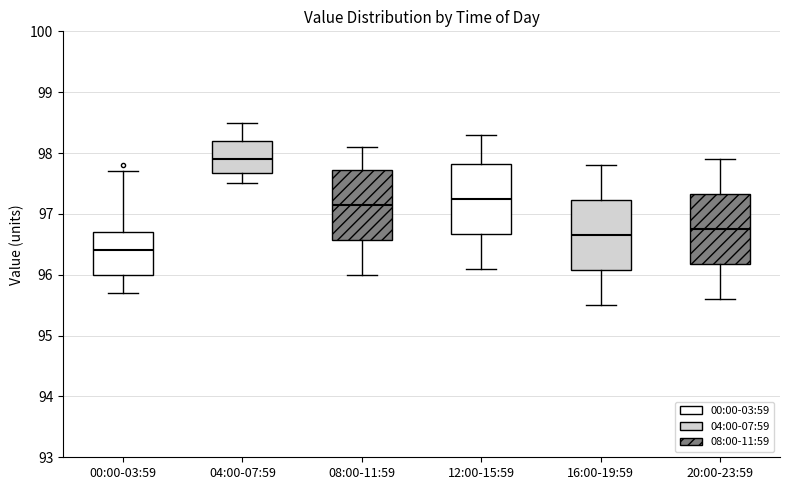

Which box has the highest median line?

04:00-07:59